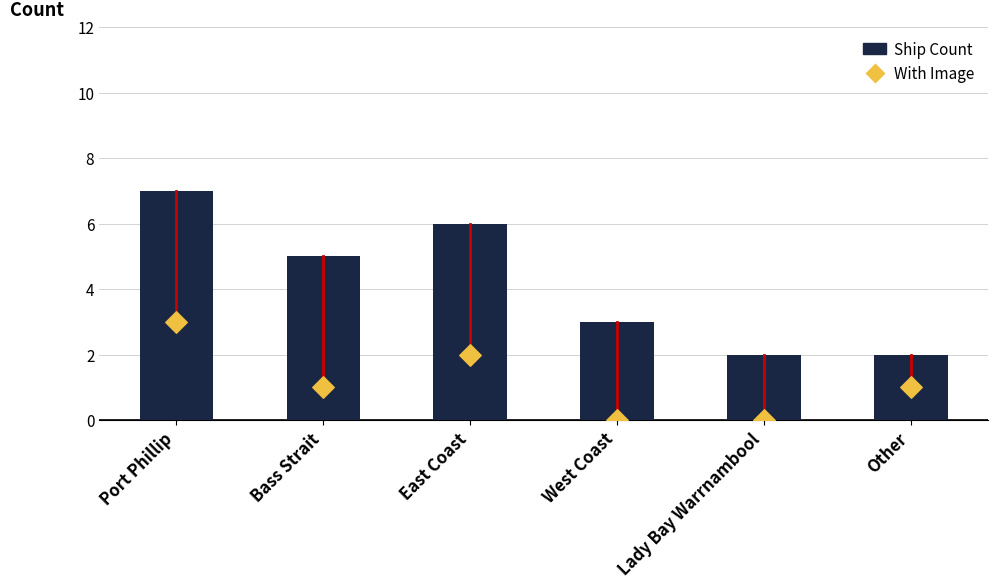

Is the value of Ship Count at East Coast greater than the value of With Image at Port Phillip?

Yes